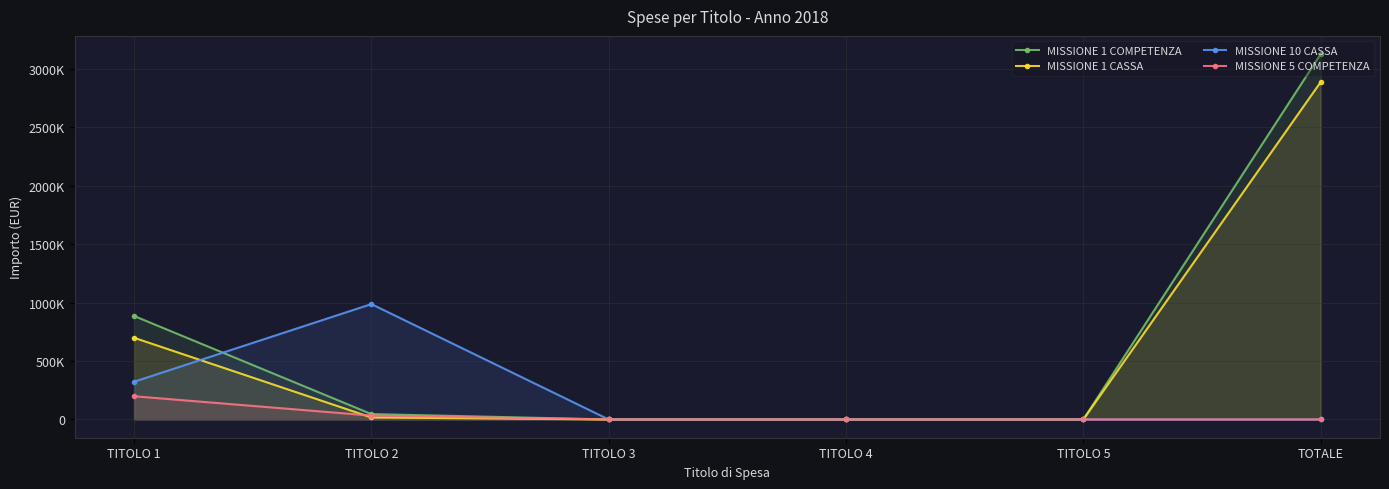

How many series are shown in this chart?

4